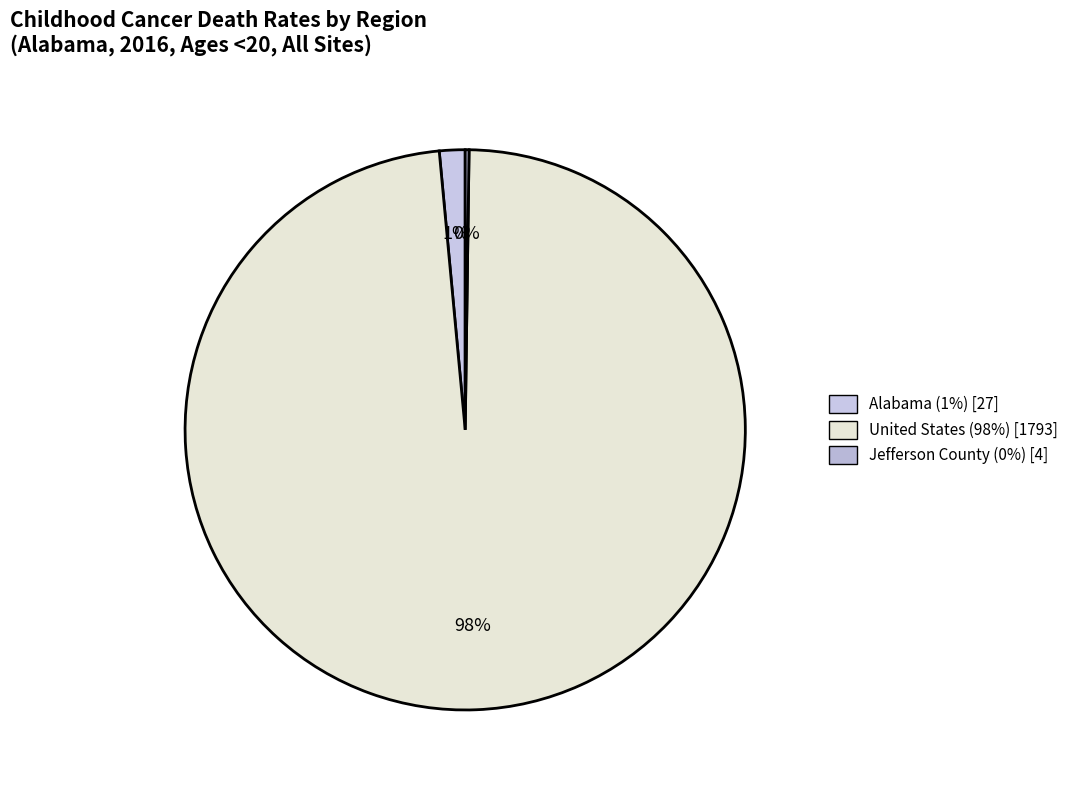

What is the change in value from Alabama to Jefferson County?

-23